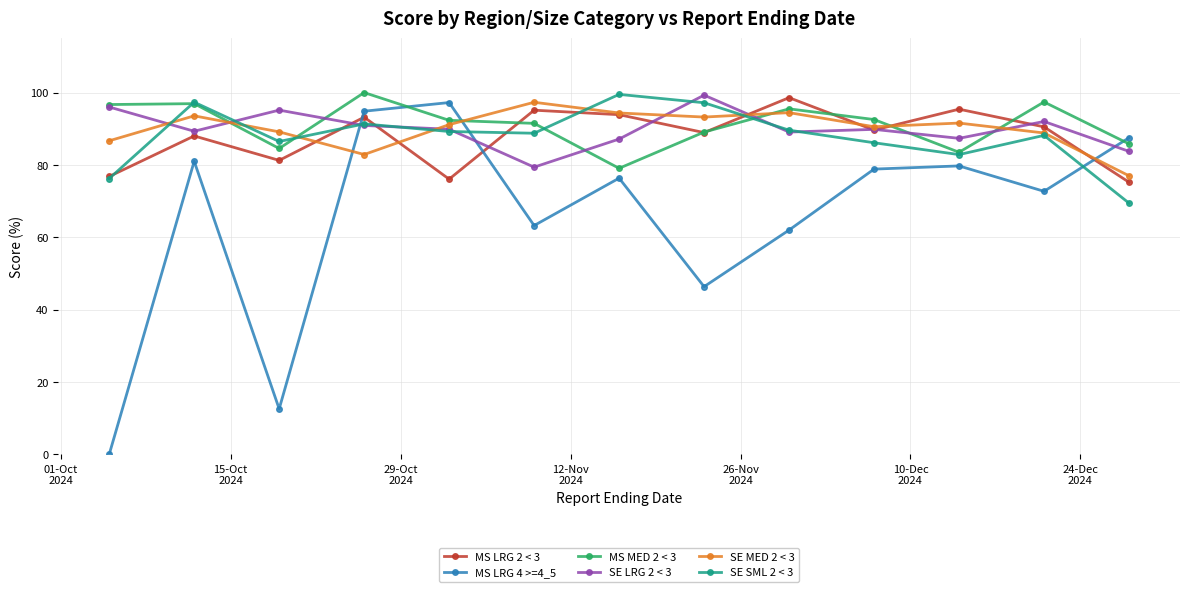

After their last crossing, which series has the higher values: MS LRG 2 < 3 or MS LRG 4 >=4_5?

MS LRG 4 >=4_5